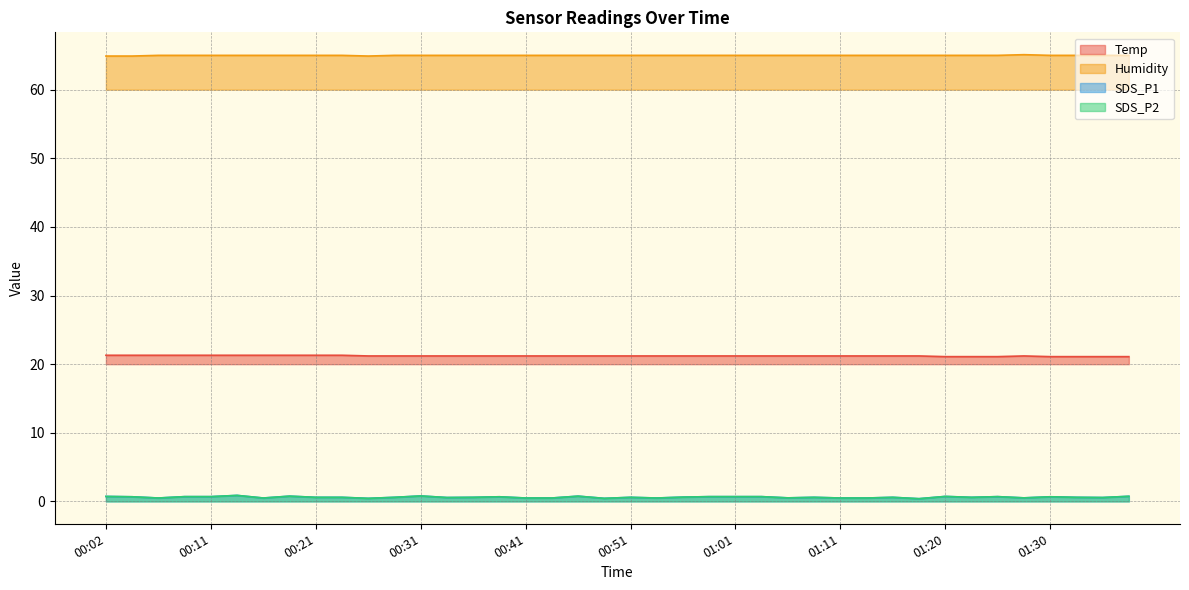

True or false: Humidity and SDS_P1 intersect in this chart.

False